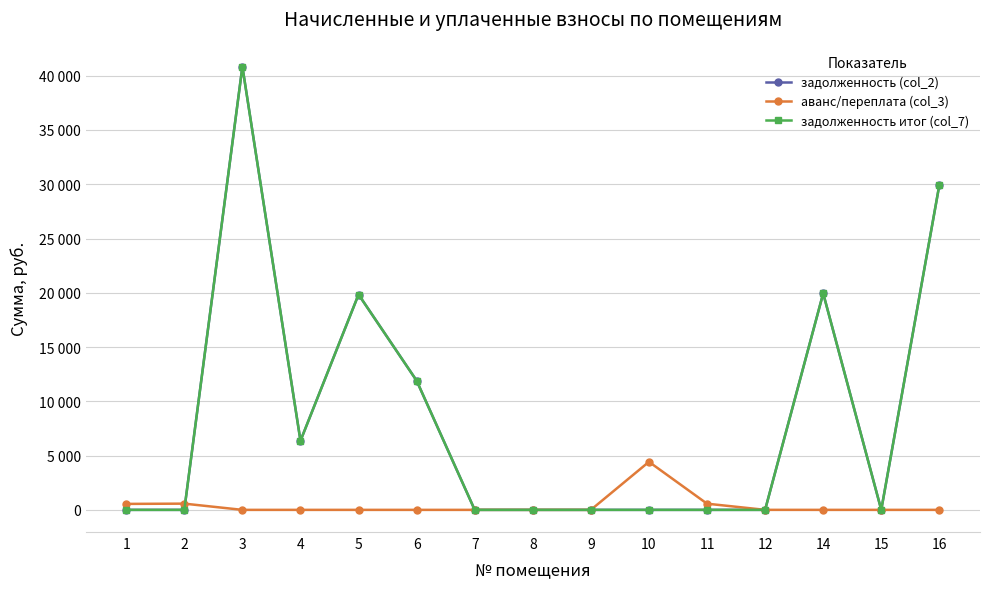

Is this an area chart (filled region under the line)?

No